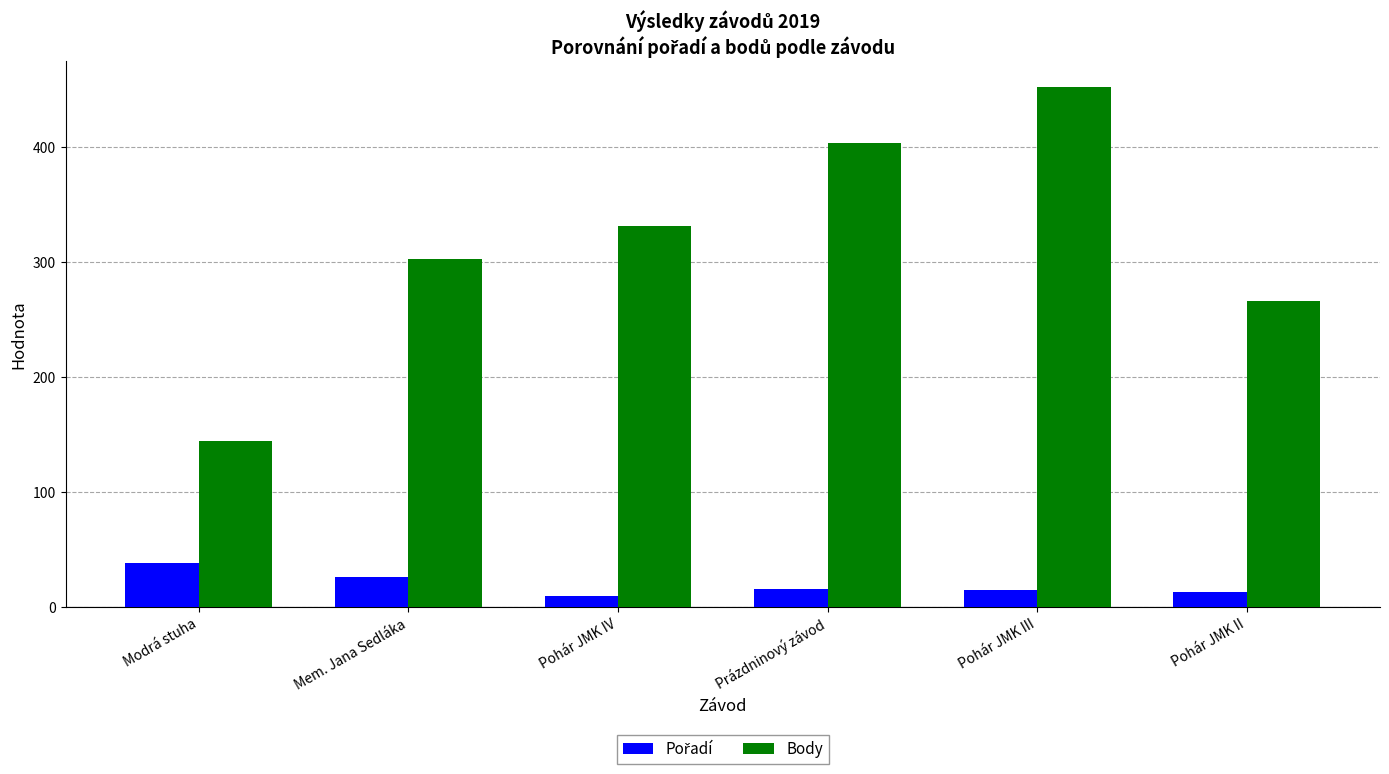

What is the spread (max minus min) of values at Modrá stuha?

106